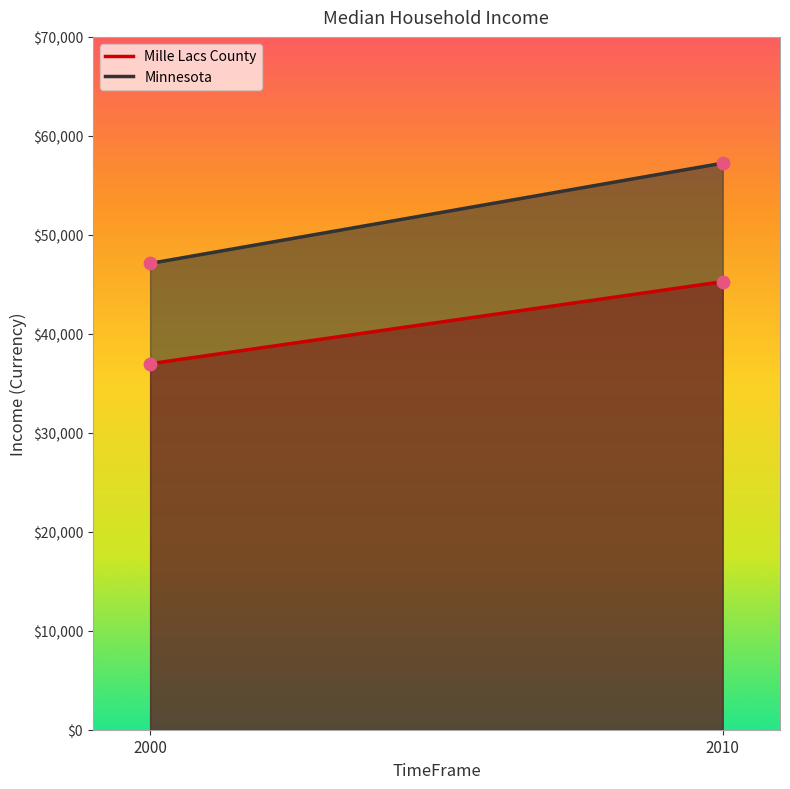

Is the value of Mille Lacs County at 2010 greater than the value of Minnesota at 2010?

No